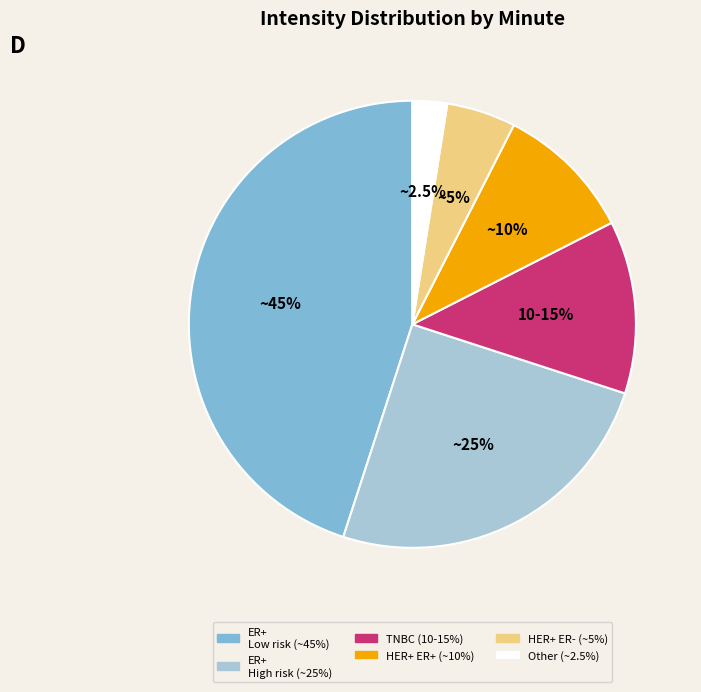

To the nearest percent, what is the difference between the minute 4 and minute 0 slice percentages?

40%